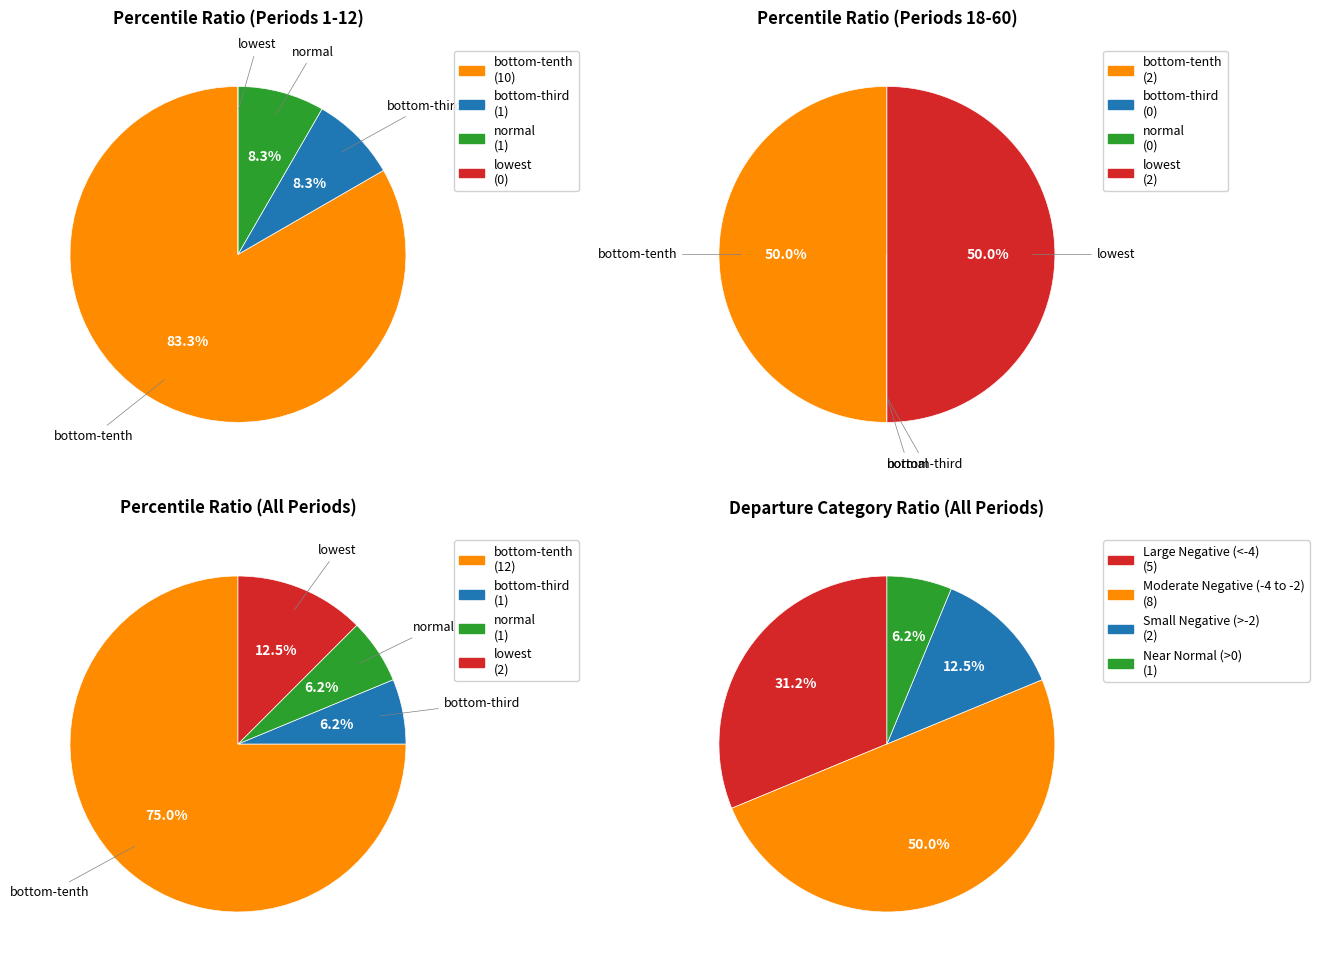

To the nearest percent, what is the average slice percentage?

25%